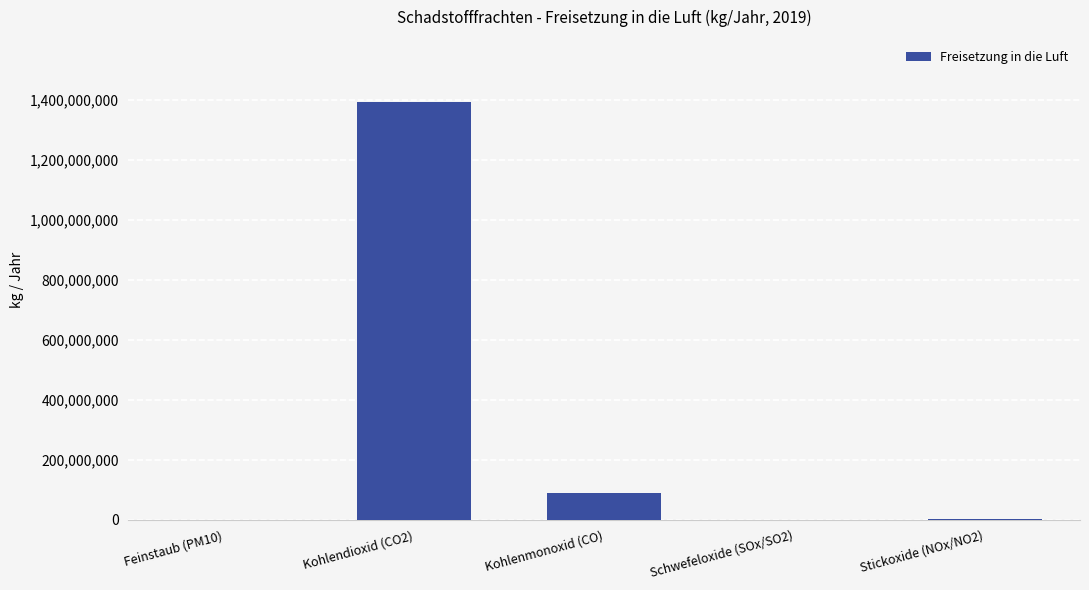

Where does the data first go above 1708000?

Kohlendioxid (CO2)